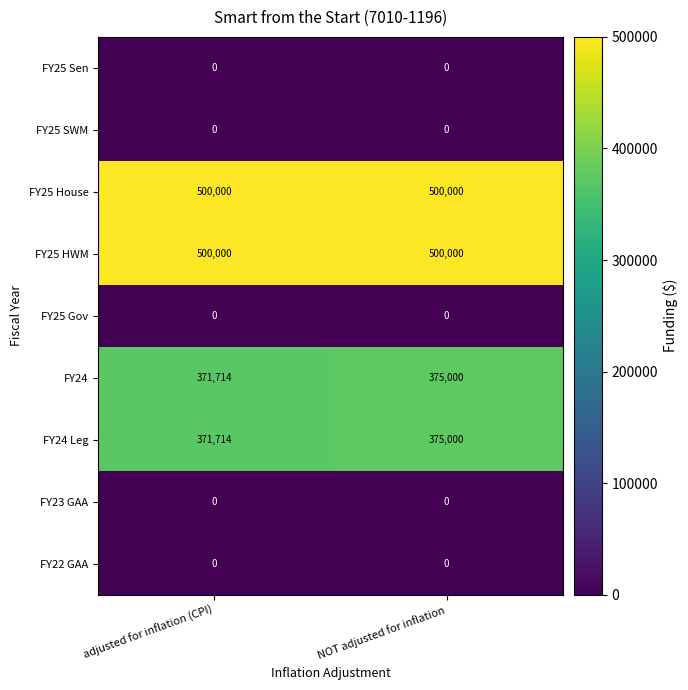

What is the total value across all series at adjusted for inflation (CPI)?

1743428